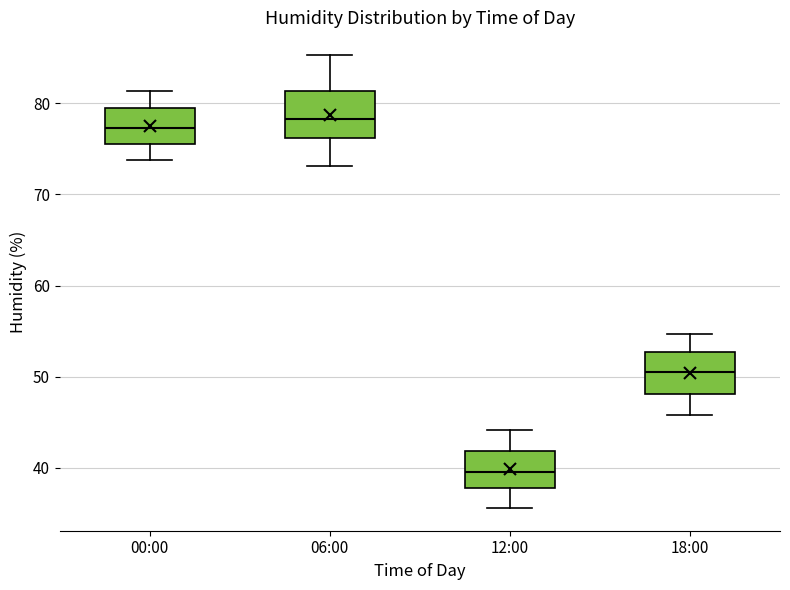

Reading left to right, read every box against the y-axis: the position of its median line, the range the box covers, and the ends of its whiskers. The values are not printed on the chart, so give them approximately, as read against the axis.

00:00: median 77, box 76 to 80, whiskers 74 to 81
06:00: median 78, box 76 to 81, whiskers 73 to 85
12:00: median 40, box 38 to 42, whiskers 36 to 44
18:00: median 51, box 48 to 53, whiskers 46 to 55